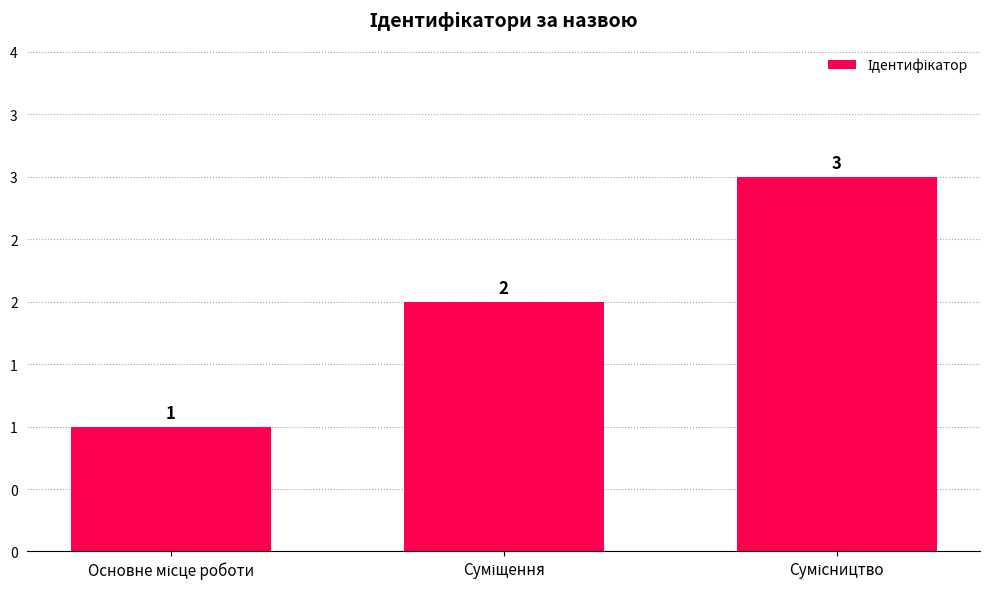

What is the change in value from Суміщення to Сумісництво?

+1